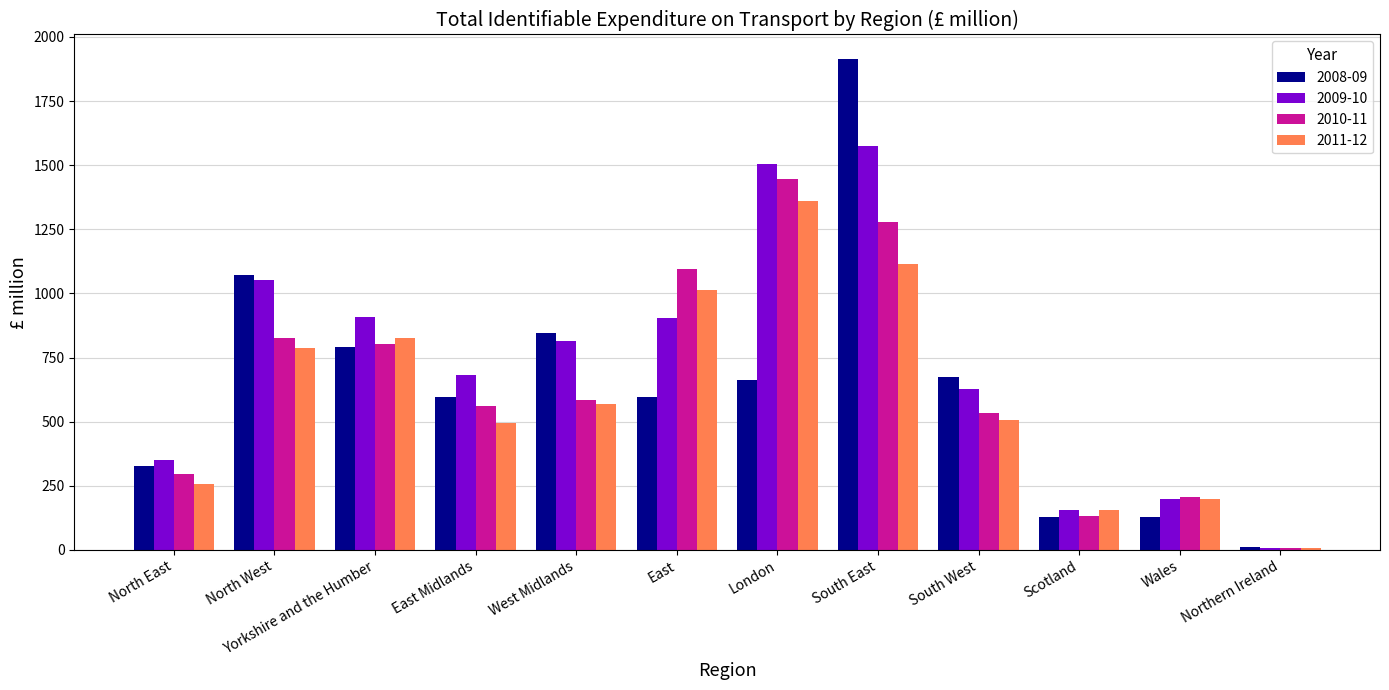

Which series has the largest total across all categories?

2009-10